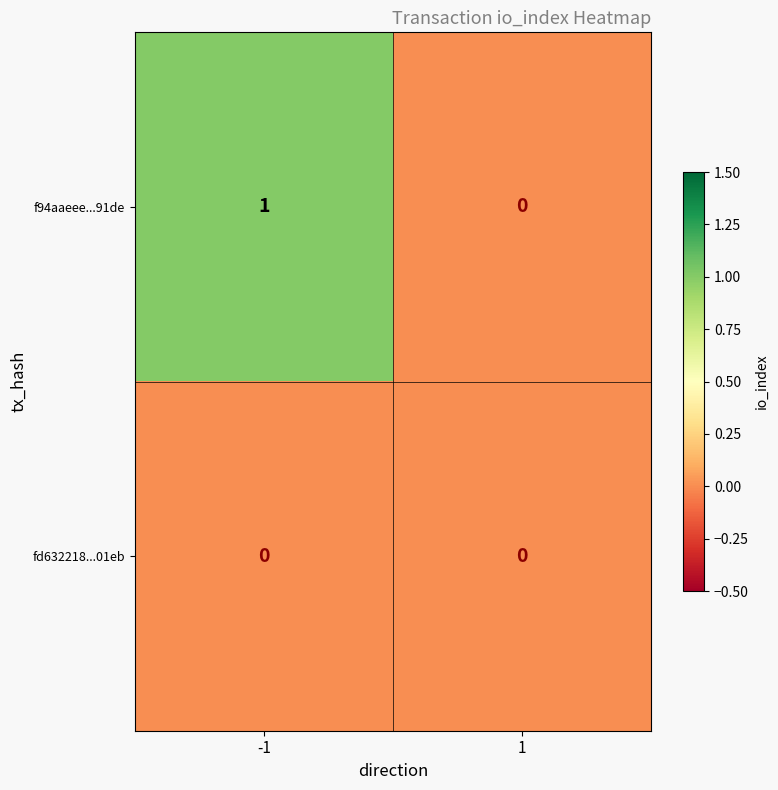

Reading right to left, what are all the values shown in this chart?

f94aaeee...91de: 0	1
fd632218...01eb: 0	0